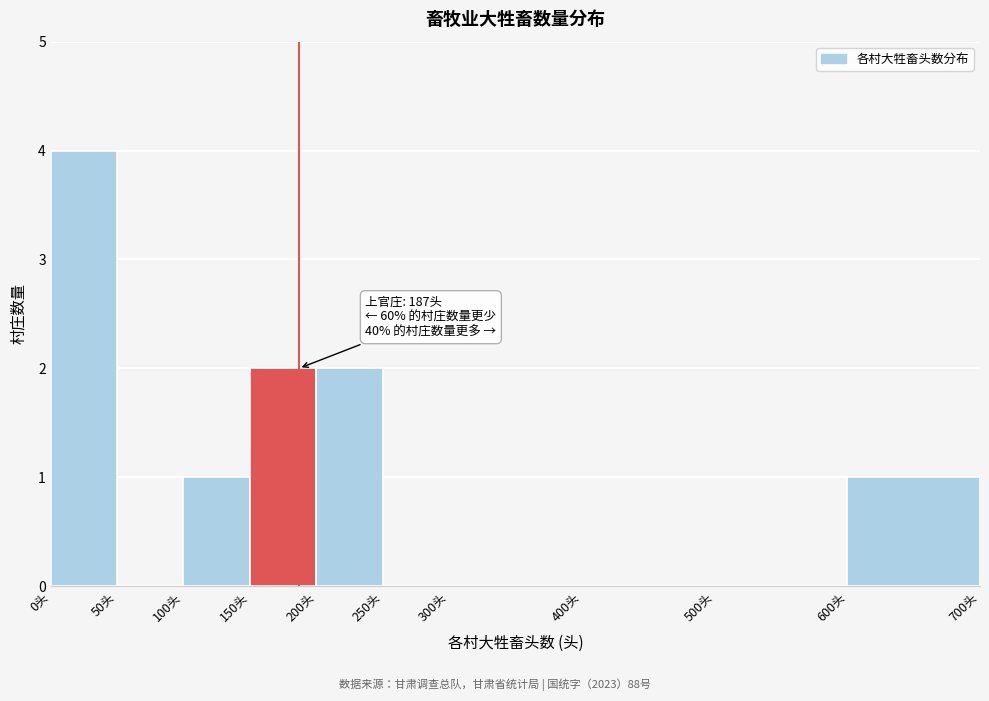

Which range on the x-axis has the tallest bar?

0 to 50